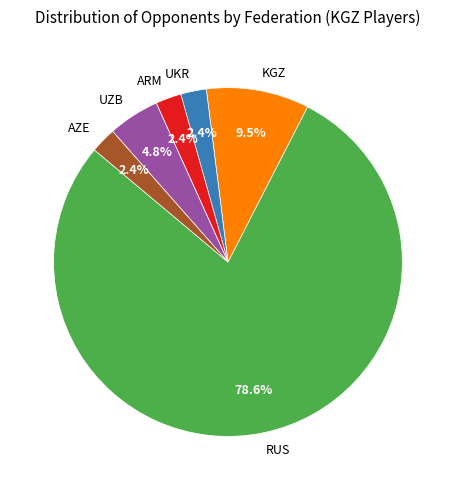

Count the number of slices in the pie.

6